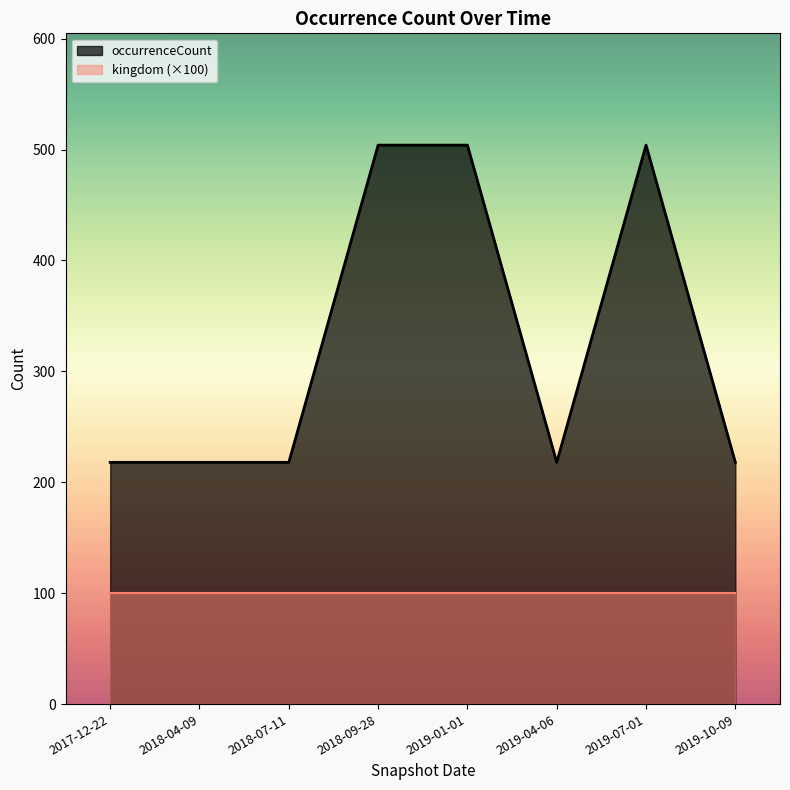

Approximately how many times larger is the value at 2018-04-09 compared to 2017-12-22?

1.0